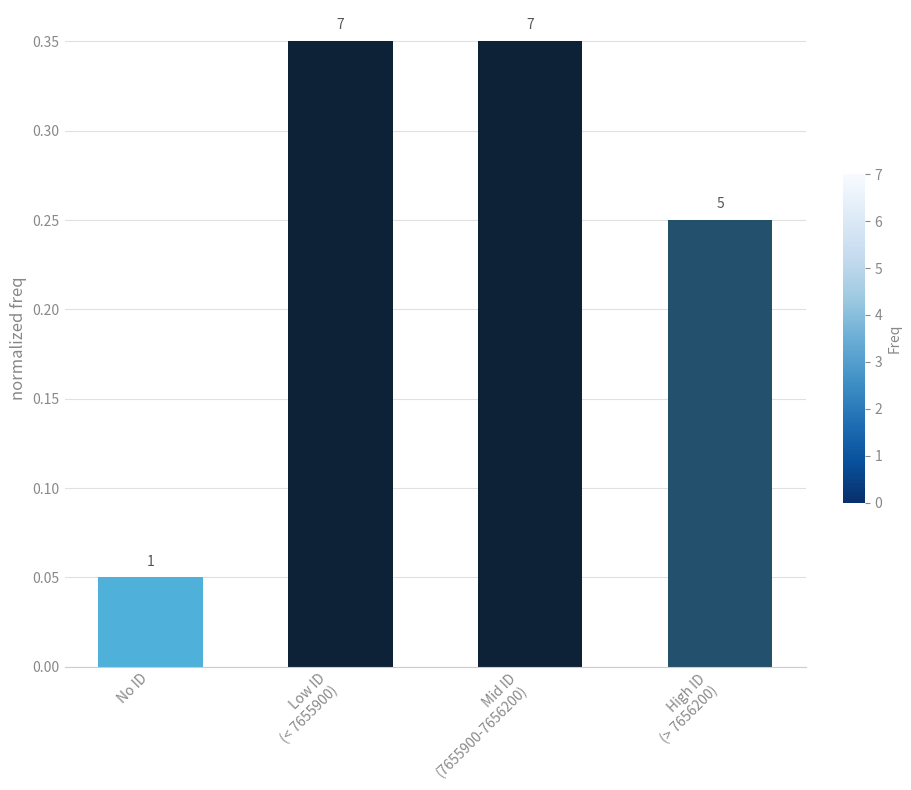

Reading left to right, extract all data points from this chart.

0.1	0.3	0.3	0.2